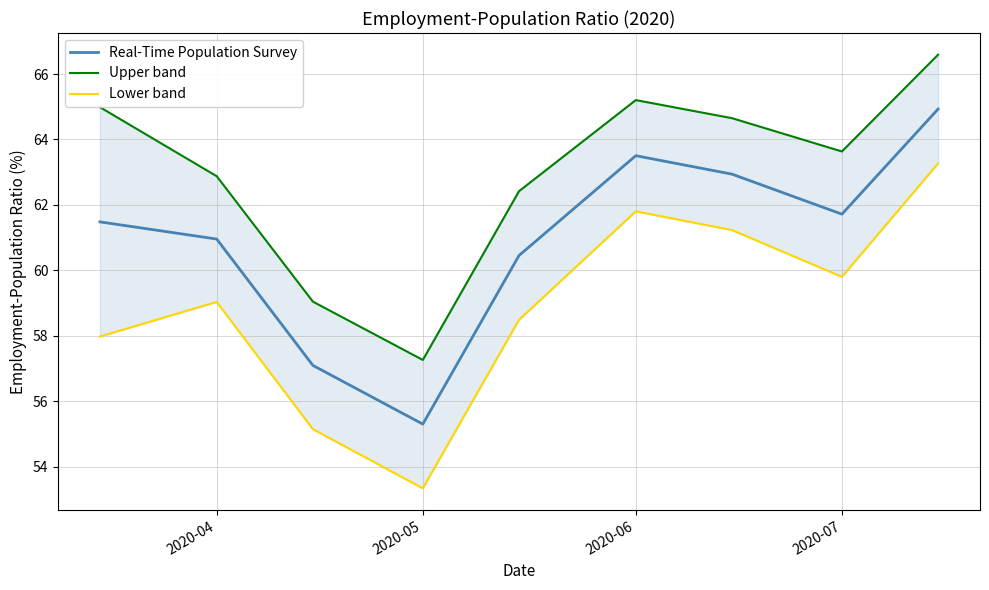

At which label does Real-Time Population Survey reach its minimum?

2020-05